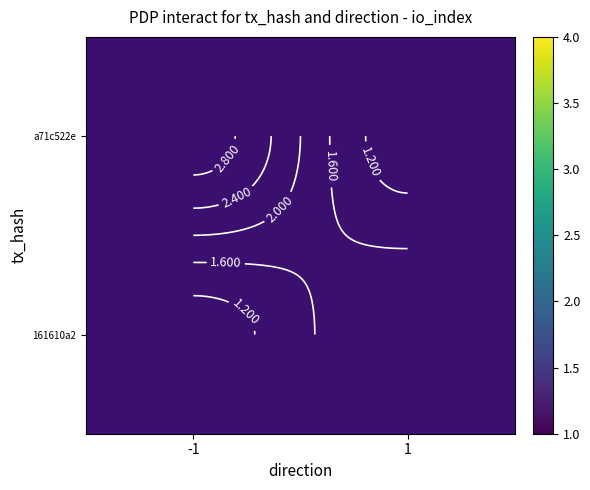

Rank the series by their average value, from highest to lowest.

a71c522e, 161610a2